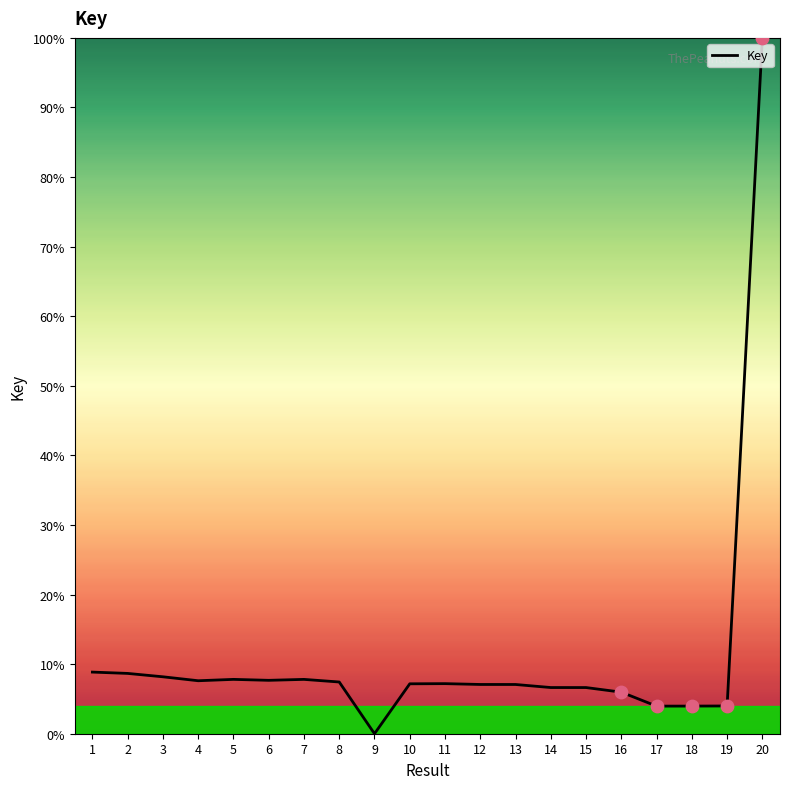

What is the change in value from 1 to 4?

-1.2